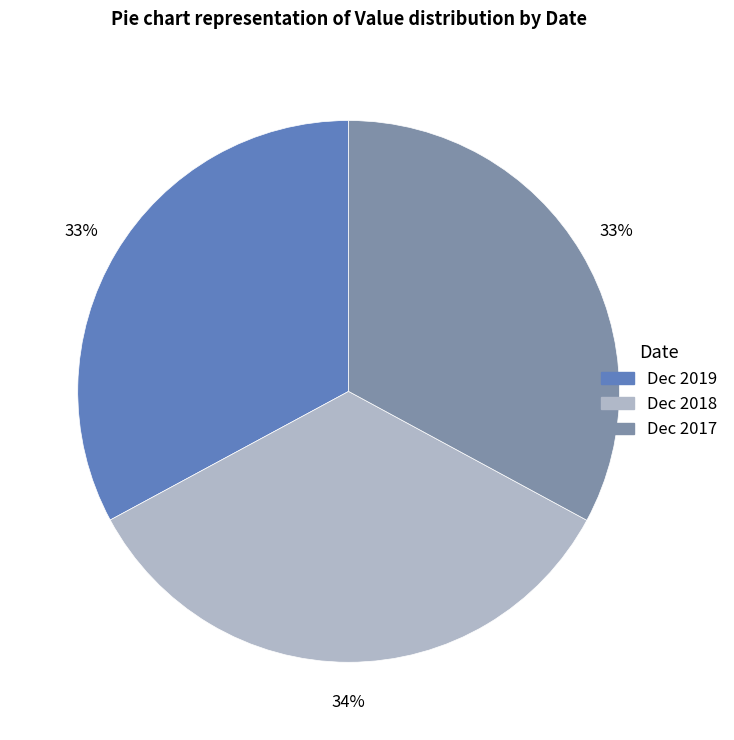

To the nearest percent, what percentage of the pie is Dec 2017?

33%